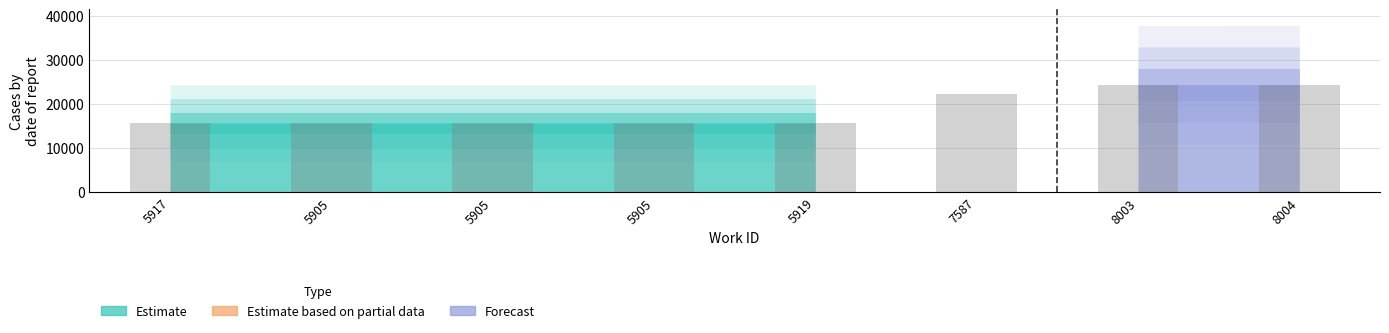

Are the bars horizontal?

No